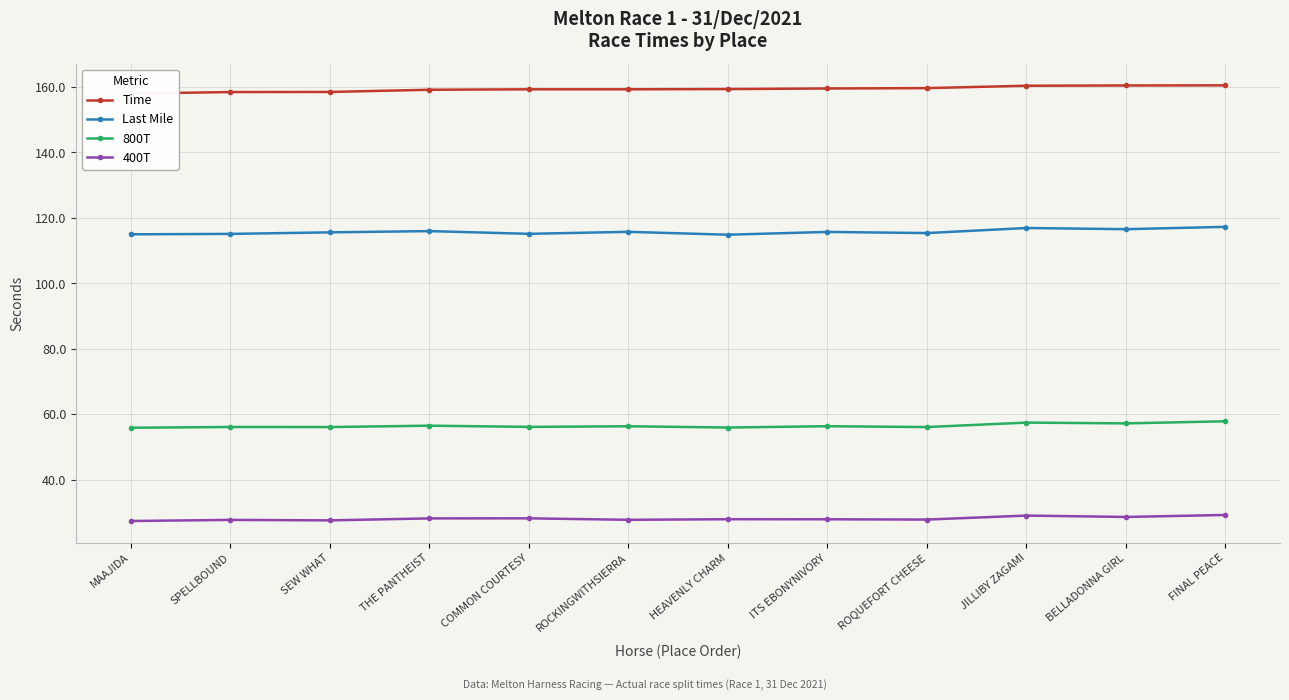

Which series has the largest total across all categories?

Time